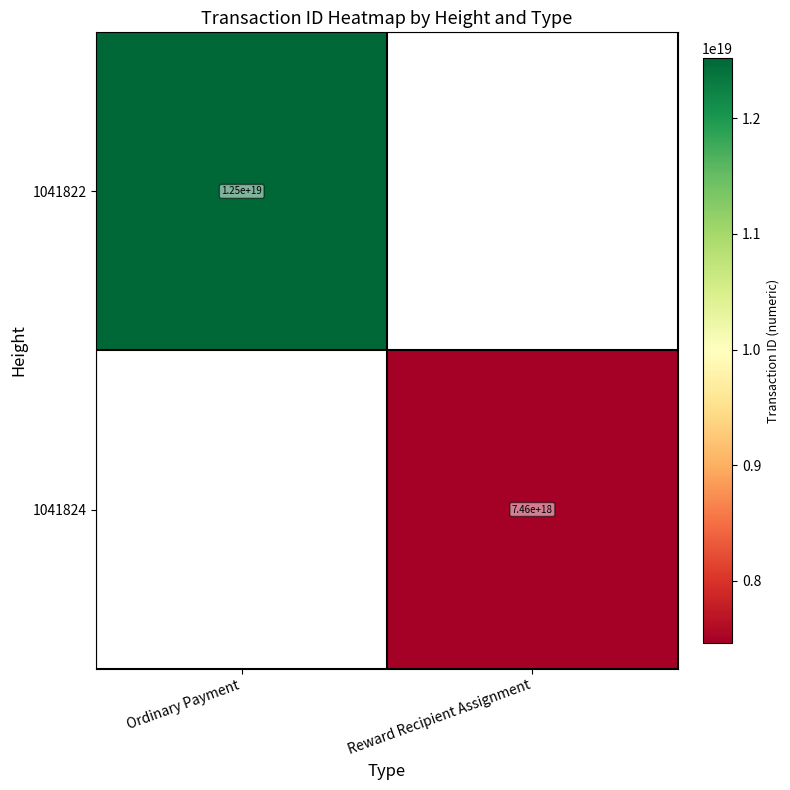

Which label corresponds to the largest value in the chart?

Ordinary Payment